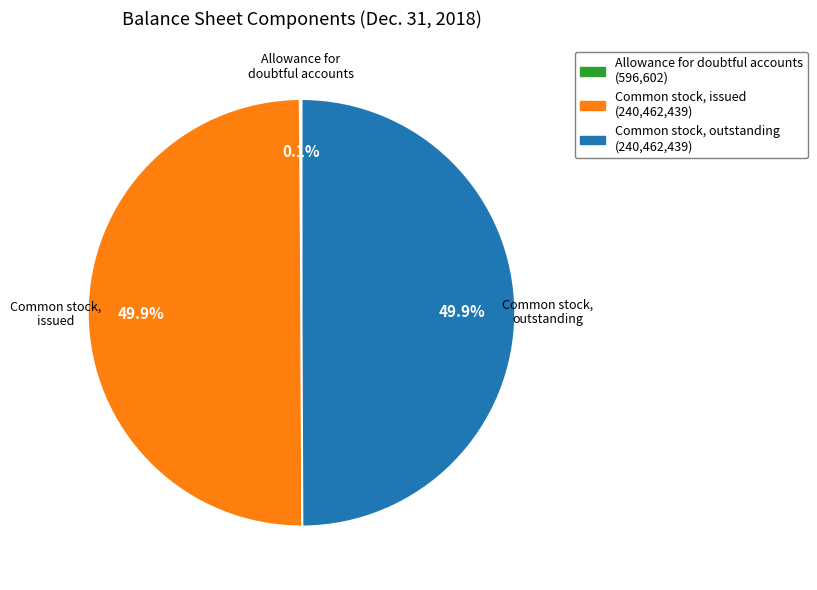

What is the total percentage of Common stock, issued and Common stock, outstanding?

99.9%